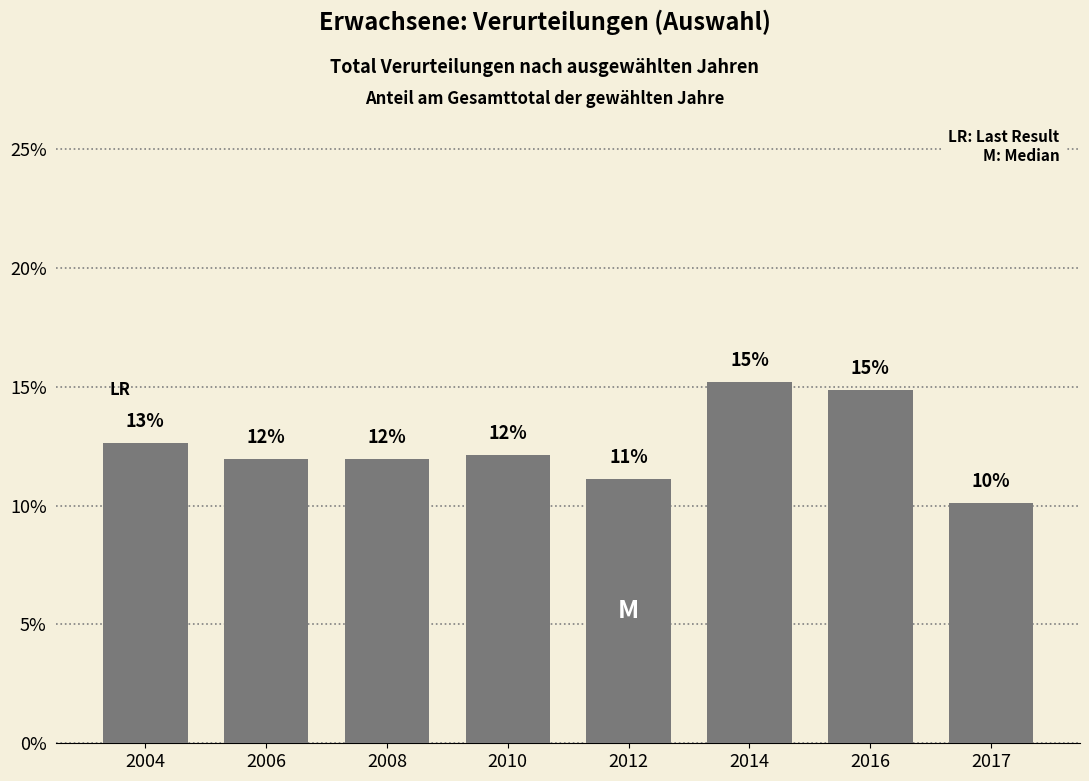

What is the ratio of the value at 2004 to the value at 2016?

0.9